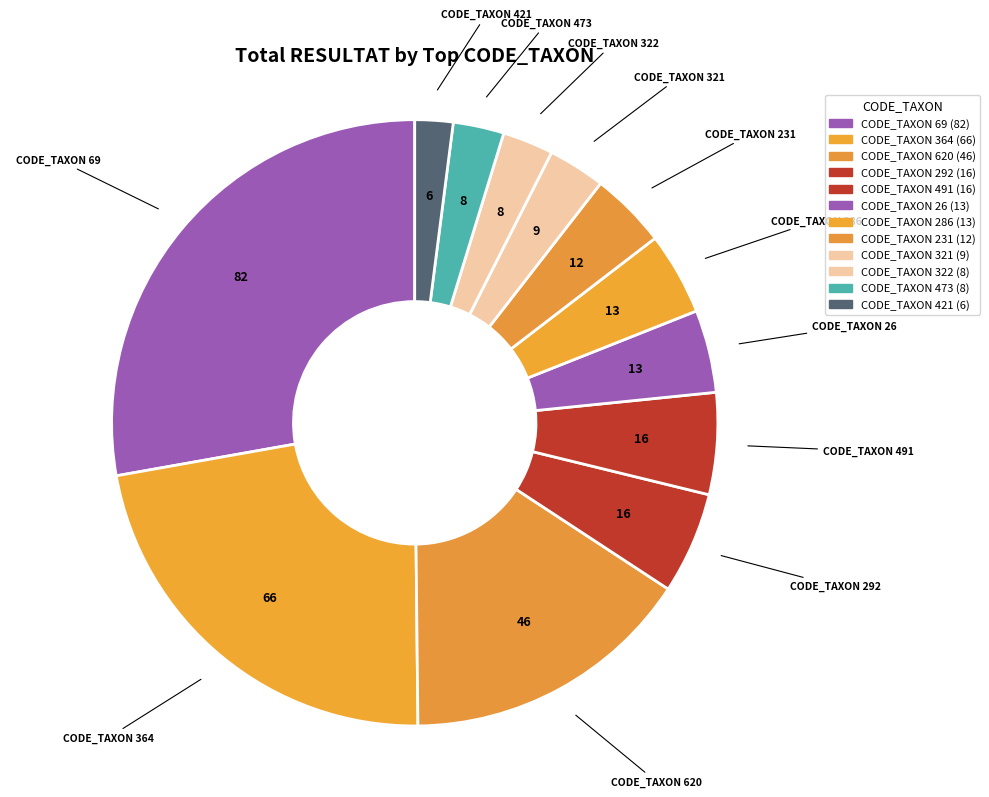

Is it true that CODE_TAXON 421 is 2% of the pie?

True